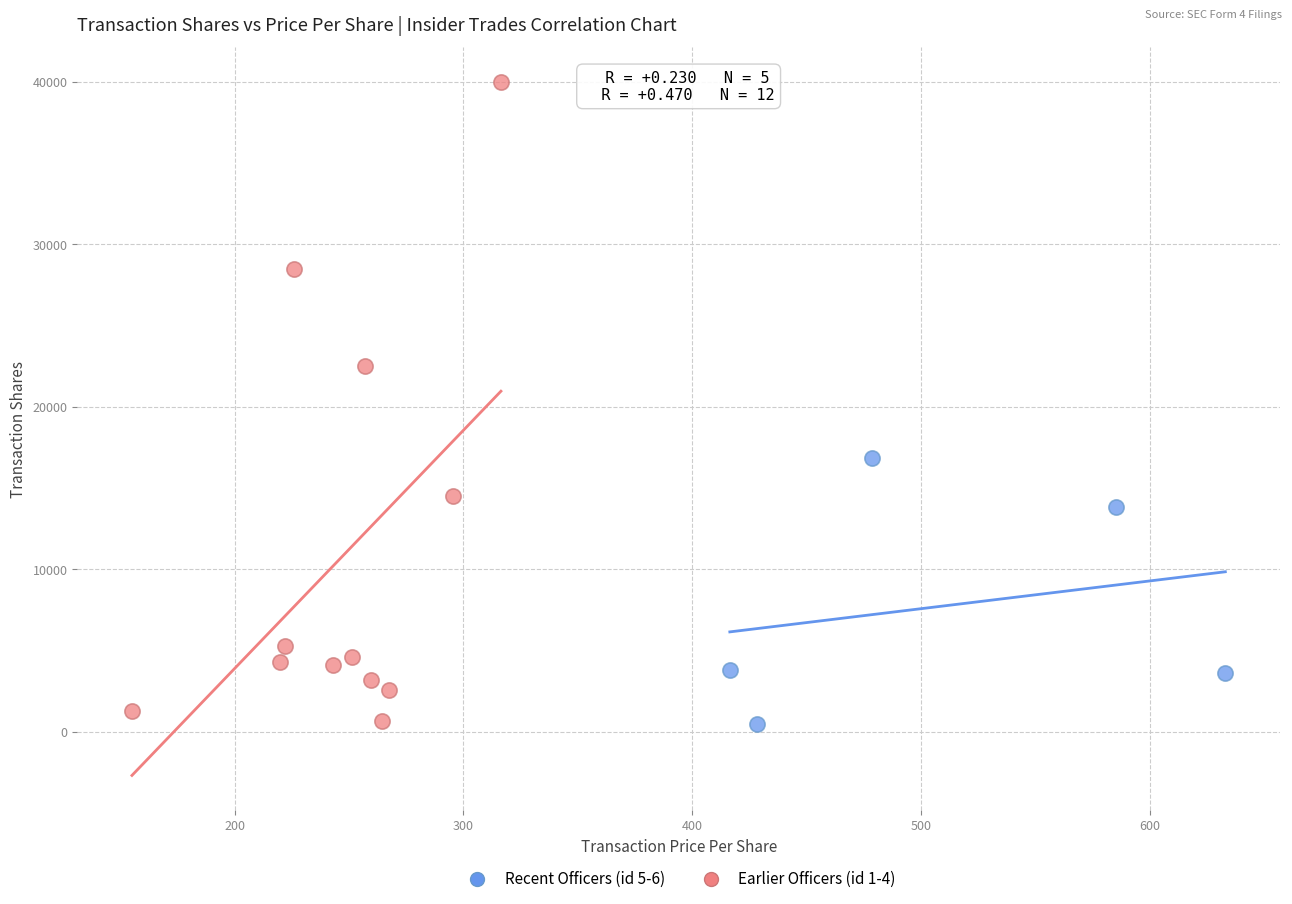

Which series reaches the maximum Y coordinate?

Earlier Officers (id 1-4)